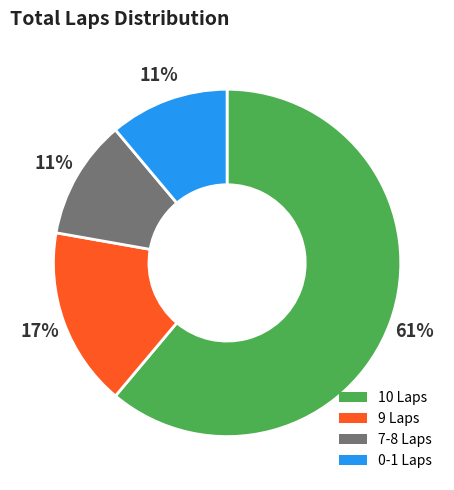

How many segments does this pie chart have?

4